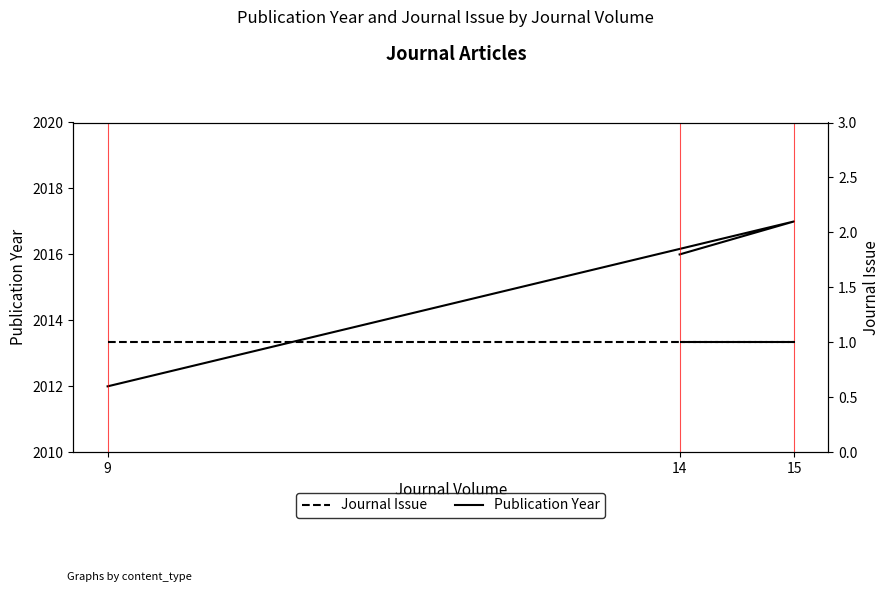

At which label does Journal Issue reach its minimum?

9